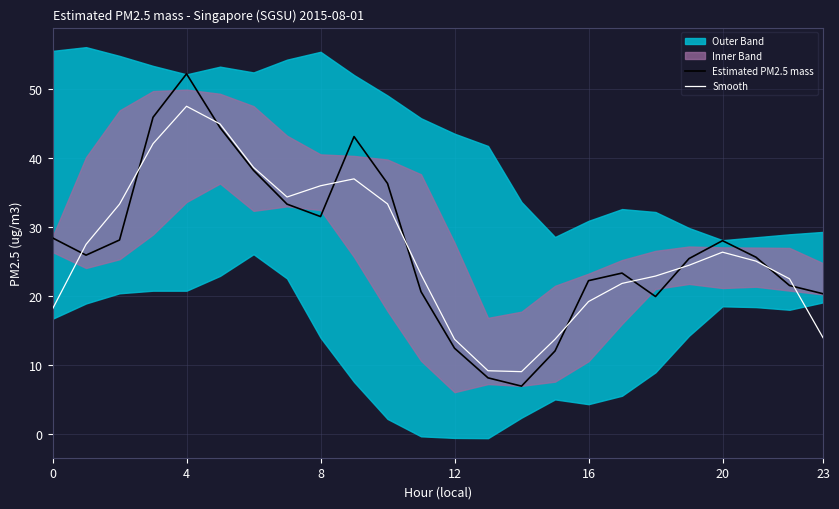

The value of Estimated PM2.5 mass at 8 is 31.5. True or false?

True